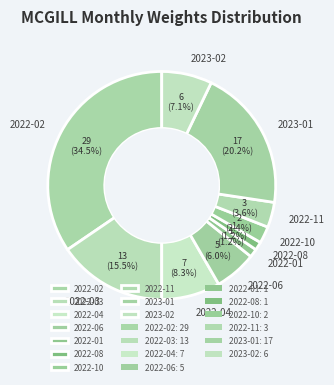

What percentage do 2022-01 and 2022-03 together represent?

16.7%